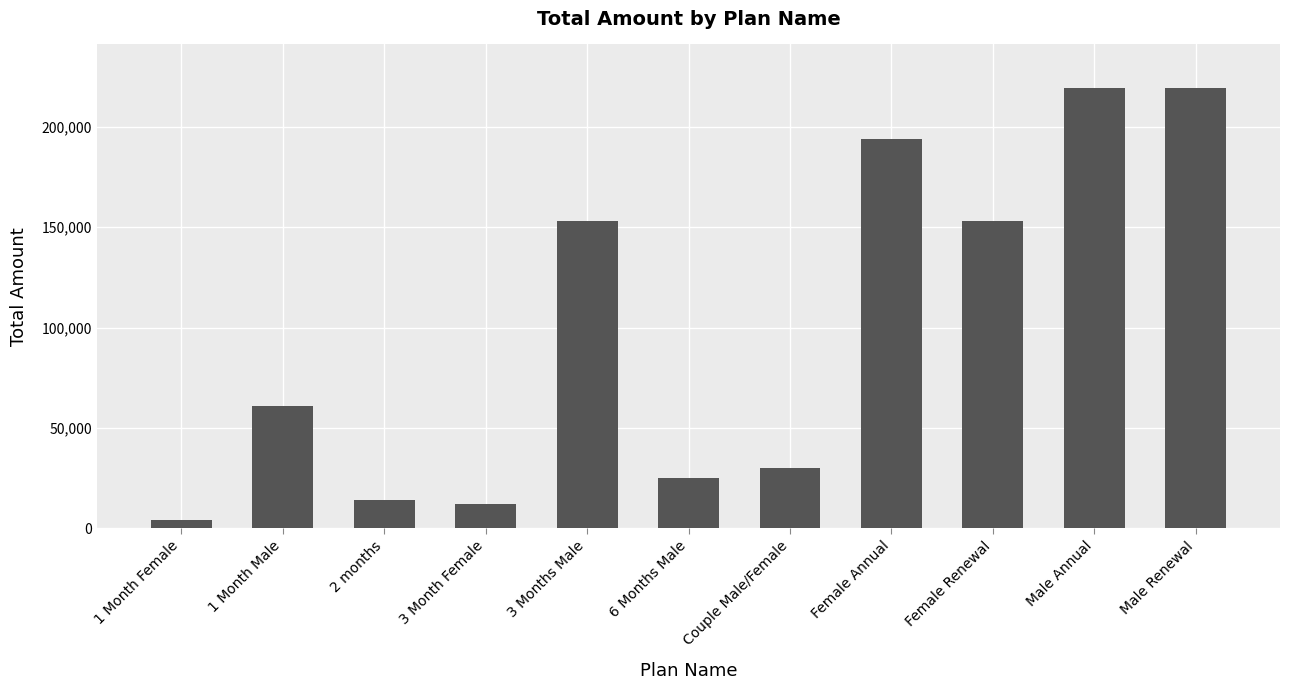

What is the difference between the maximum and second lowest values?

207000